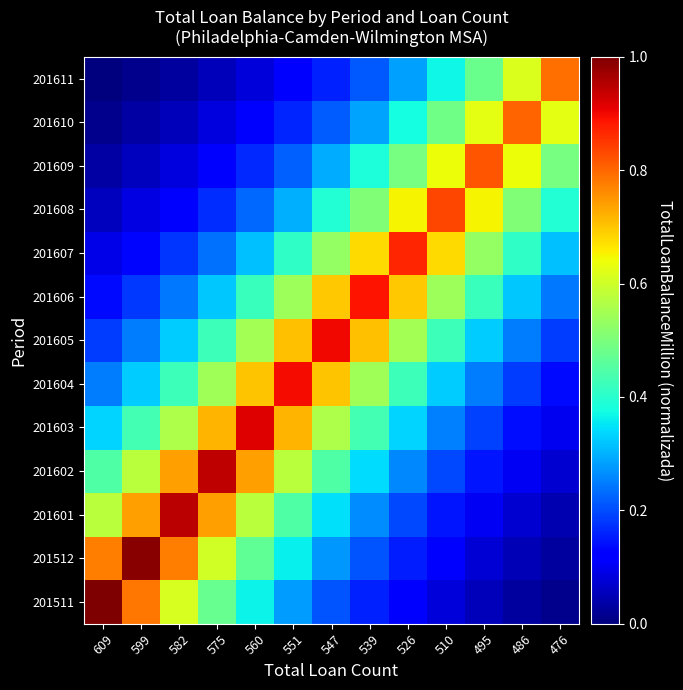

Reading left to right, list all the values displayed in this chart.

201511: 609=1.0	599=0.8	582=0.6	575=0.5	560=0.4	551=0.3	547=0.2	539=0.2	526=0.1	510=0.1	495=0.1	486=0.0	476=0.0
201512: 609=0.8	599=1.0	582=0.8	575=0.6	560=0.5	551=0.4	547=0.3	539=0.2	526=0.2	510=0.1	495=0.1	486=0.1	476=0.0
201601: 609=0.6	599=0.7	582=0.9	575=0.7	560=0.6	551=0.4	547=0.3	539=0.3	526=0.2	510=0.1	495=0.1	486=0.1	476=0.0
201602: 609=0.4	599=0.6	582=0.7	575=0.9	560=0.7	551=0.6	547=0.4	539=0.3	526=0.3	510=0.2	495=0.1	486=0.1	476=0.1
201603: 609=0.3	599=0.4	582=0.6	575=0.7	560=0.9	551=0.7	547=0.6	539=0.4	526=0.3	510=0.3	495=0.2	486=0.1	476=0.1
201604: 609=0.2	599=0.3	582=0.4	575=0.5	560=0.7	551=0.9	547=0.7	539=0.5	526=0.4	510=0.3	495=0.2	486=0.2	476=0.1
201605: 609=0.2	599=0.2	582=0.3	575=0.4	560=0.5	551=0.7	547=0.9	539=0.7	526=0.5	510=0.4	495=0.3	486=0.2	476=0.2
201606: 609=0.1	599=0.2	582=0.2	575=0.3	560=0.4	551=0.5	547=0.7	539=0.9	526=0.7	510=0.5	495=0.4	486=0.3	476=0.2
201607: 609=0.1	599=0.1	582=0.2	575=0.2	560=0.3	551=0.4	547=0.5	539=0.7	526=0.9	510=0.7	495=0.5	486=0.4	476=0.3
201608: 609=0.1	599=0.1	582=0.1	575=0.2	560=0.2	551=0.3	547=0.4	539=0.5	526=0.7	510=0.8	495=0.7	486=0.5	476=0.4
201609: 609=0.0	599=0.1	582=0.1	575=0.1	560=0.2	551=0.2	547=0.3	539=0.4	526=0.5	510=0.6	495=0.8	486=0.6	476=0.5
201610: 609=0.0	599=0.0	582=0.1	575=0.1	560=0.1	551=0.2	547=0.2	539=0.3	526=0.4	510=0.5	495=0.6	486=0.8	476=0.6
201611: 609=0.0	599=0.0	582=0.0	575=0.1	560=0.1	551=0.1	547=0.2	539=0.2	526=0.3	510=0.4	495=0.5	486=0.6	476=0.8